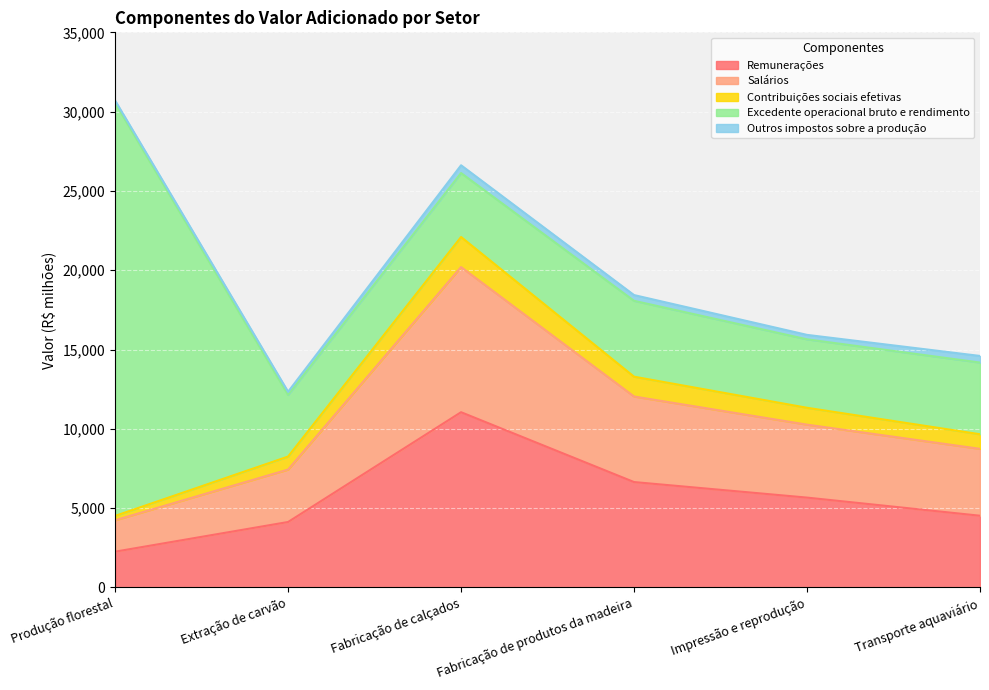

In Contribuições sociais efetivas, how many points are higher than both neighbors (excluding endpoints)?

1